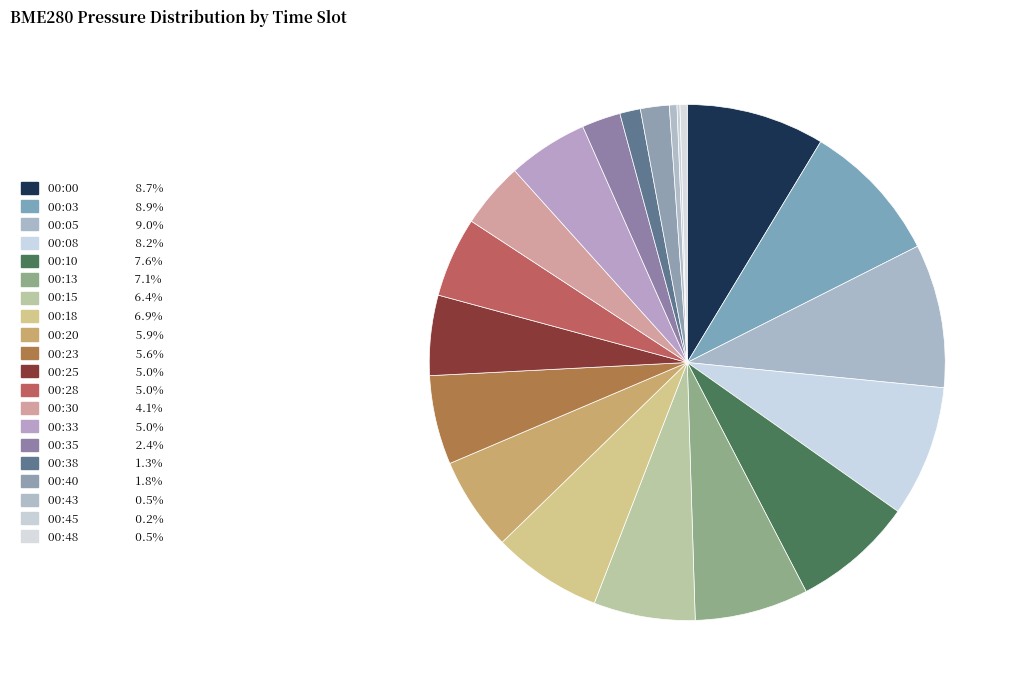

Count the number of slices in the pie.

20